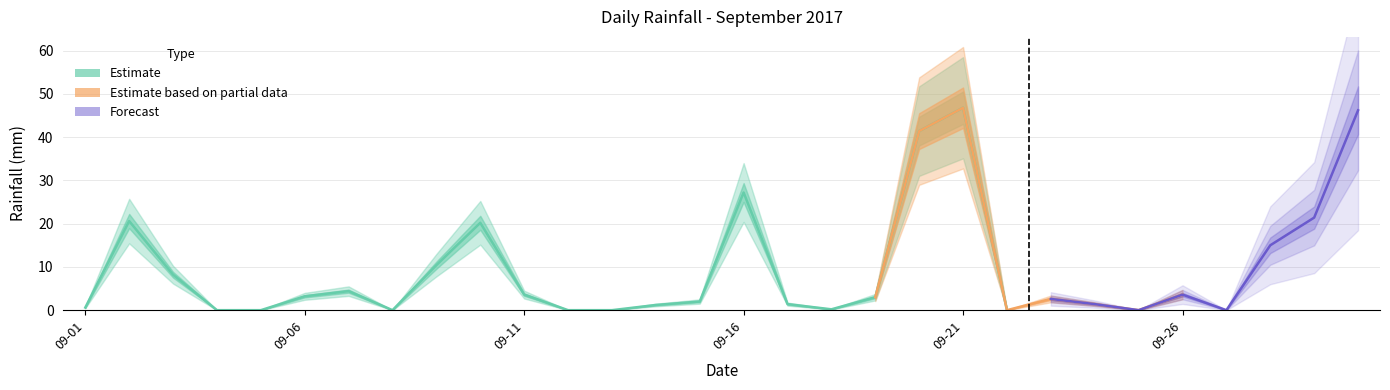

True or false: the data shows 3.2 at 2017-09-06.

True